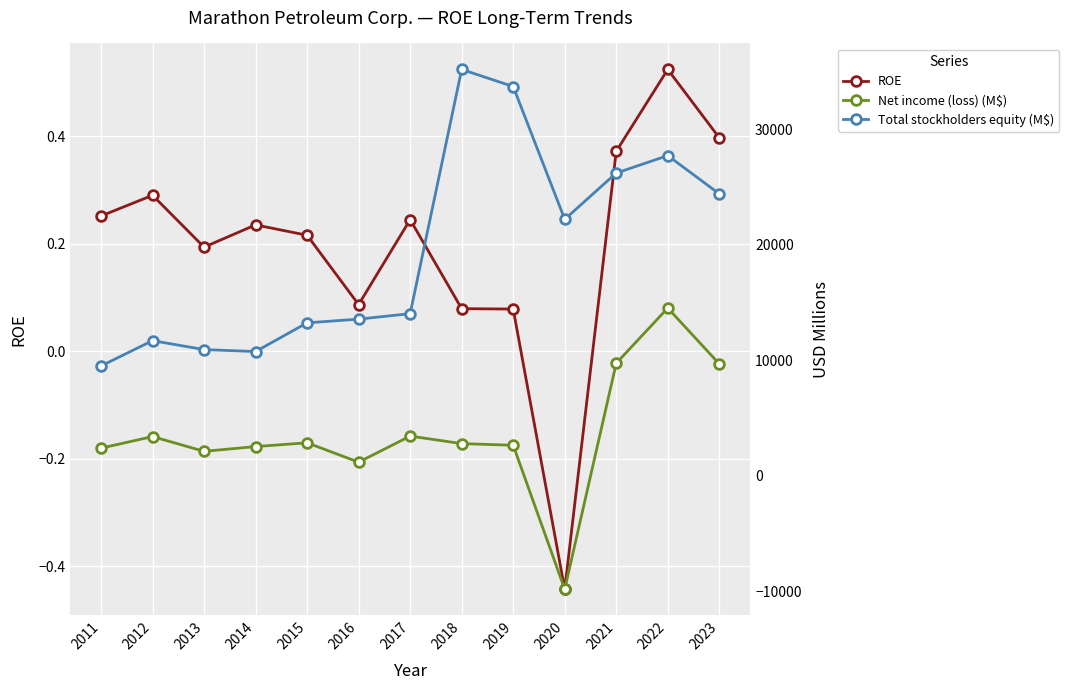

What is the total value across all series at 2020?

12372.6